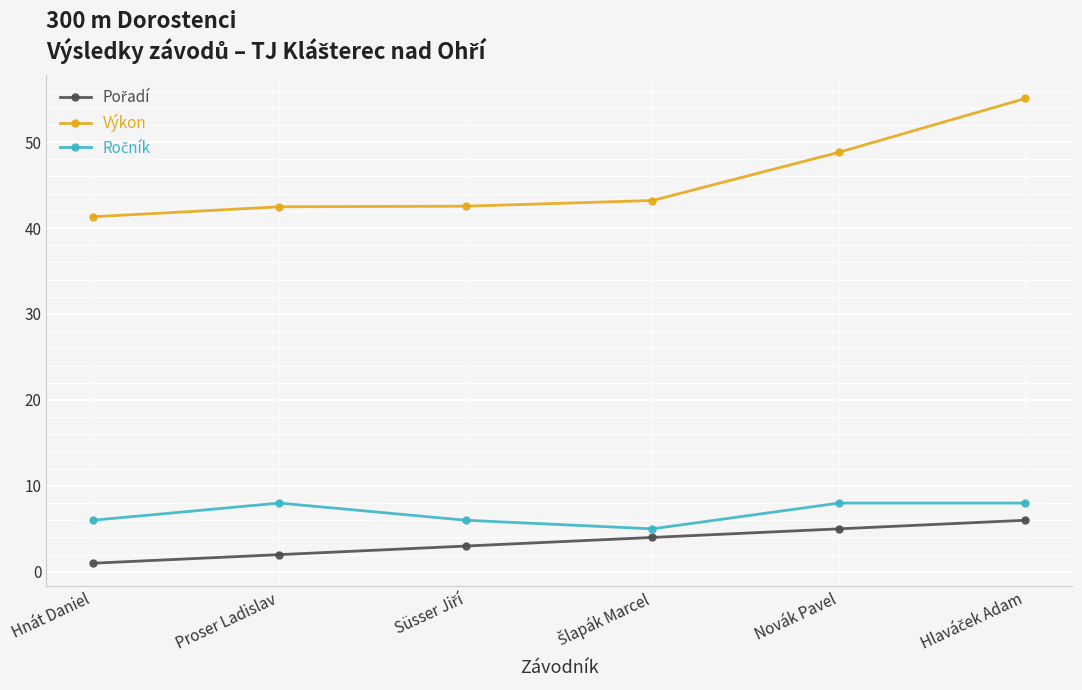

What position from the right is Proser Ladislav?

5